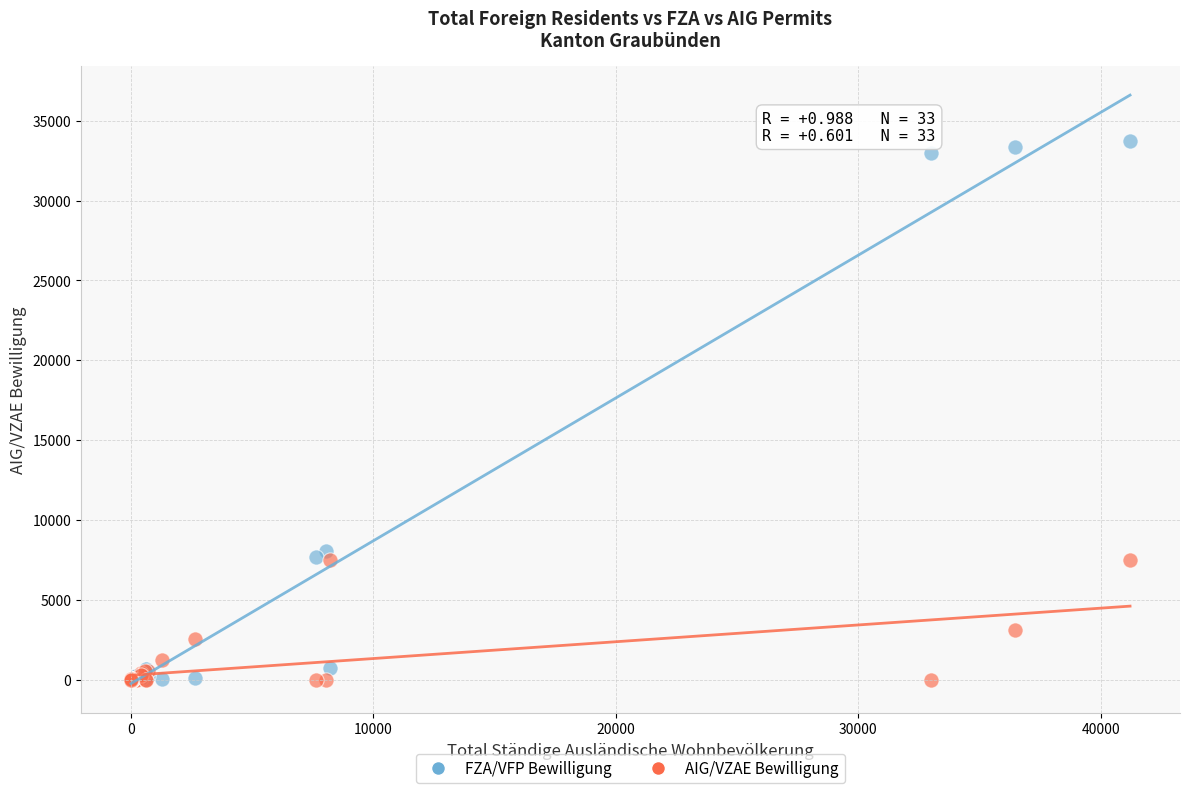

In the AIG/VZAE Bewilligung series, what Y value is closest to 3736?

3103